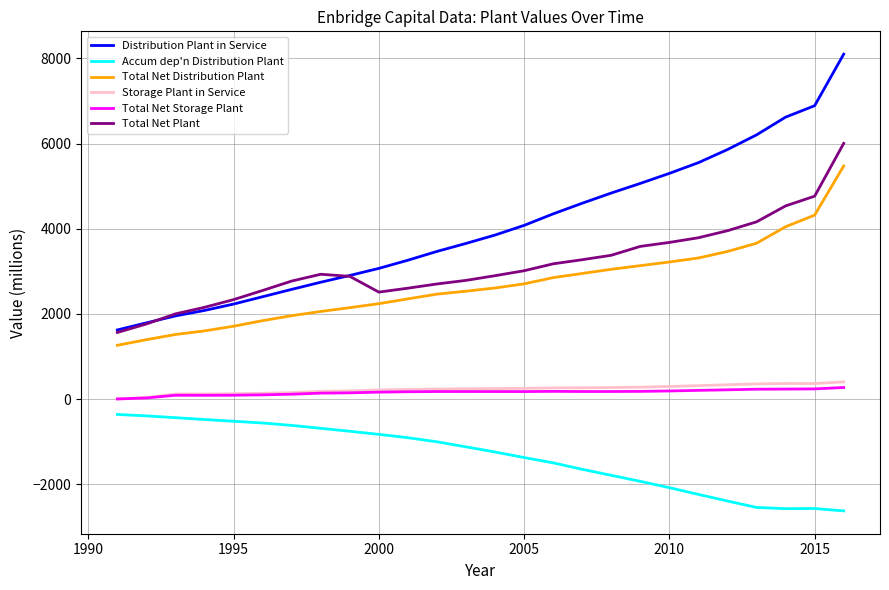

True or false: Total Net Distribution Plant and Accum dep'n Distribution Plant cross at least once.

False